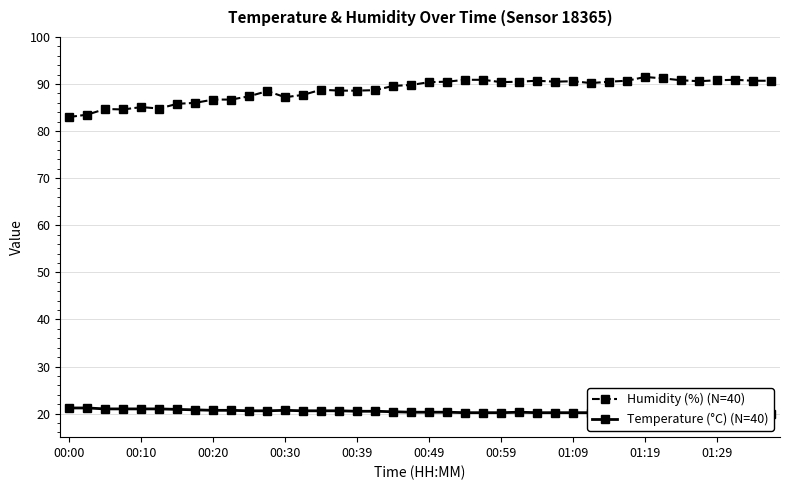

The Humidity (%) (N=40) series shows 83.0 at 00:00. True or false?

True